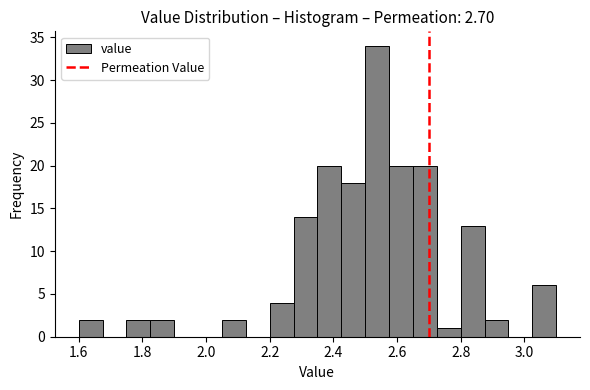

Read against the x-axis, roughly where is the centre of the tallest bar?

2.54